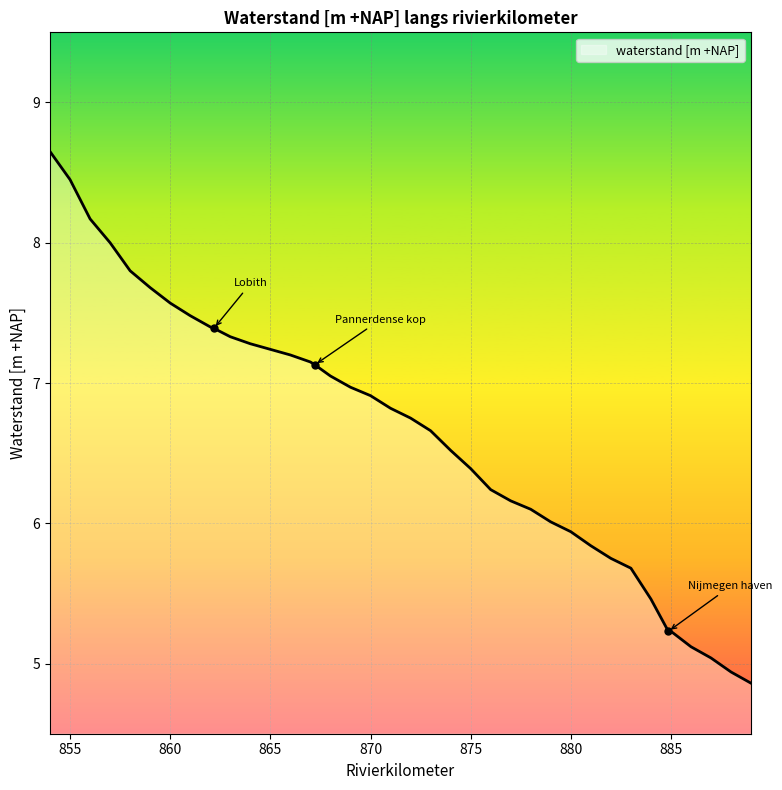

What is the minimum value shown in the chart?

4.9